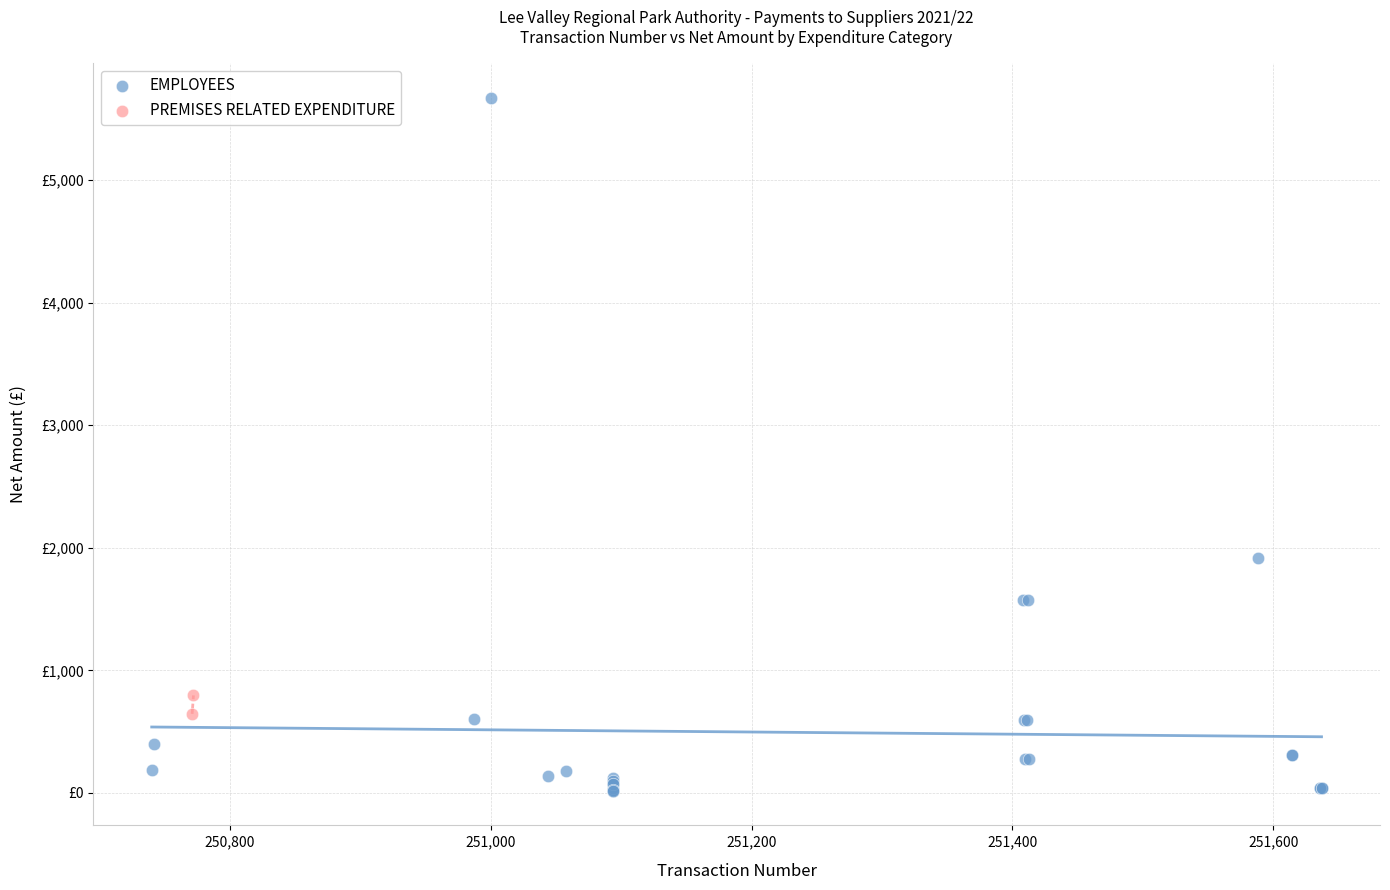

What are all the series names shown in the legend?

EMPLOYEES, PREMISES RELATED EXPENDITURE